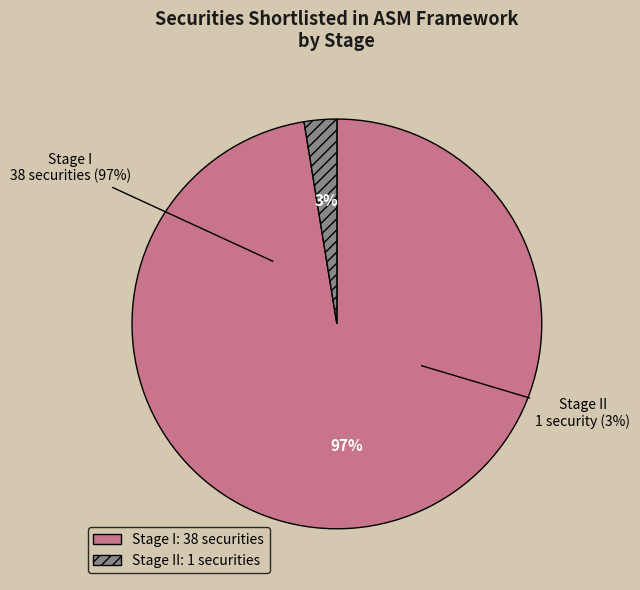

The II slice represents 3% of the pie. True or false?

True